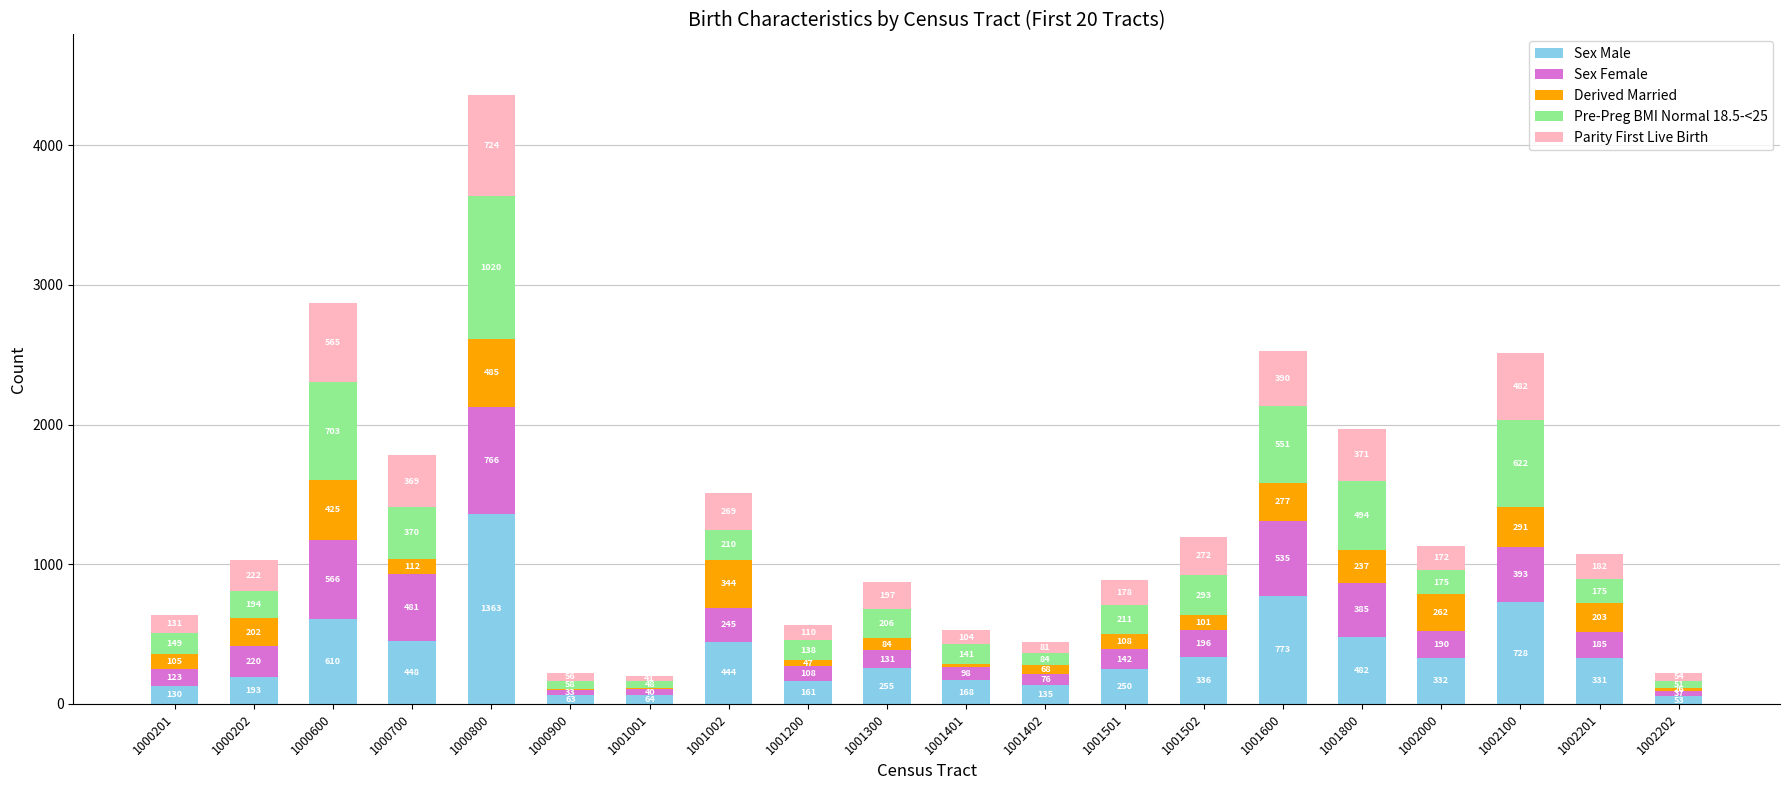

What is the sum of all Sex Male values?

7319